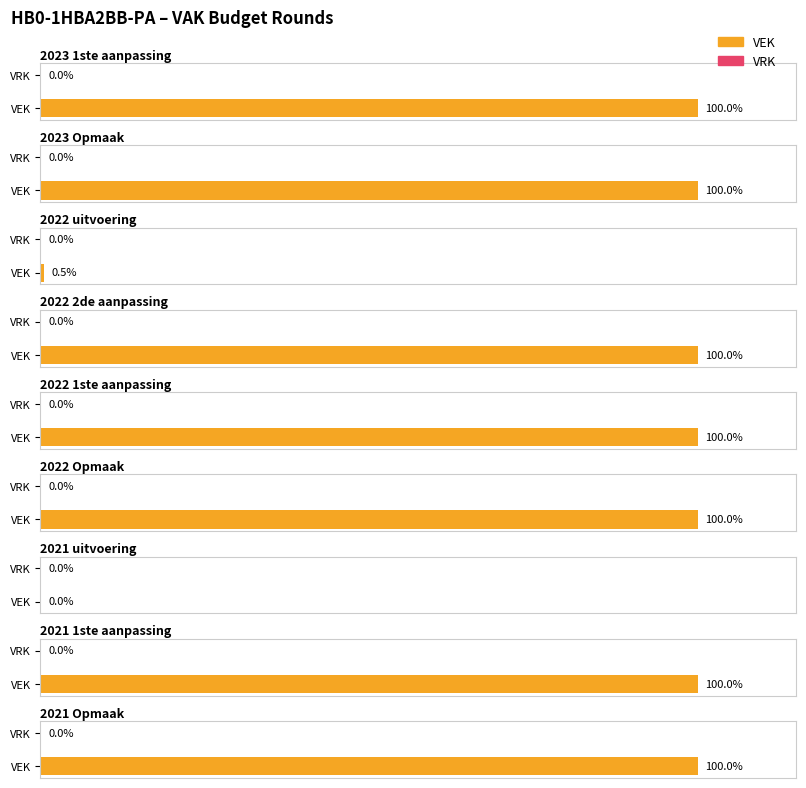

Are the bars grouped side by side (vs. stacked)?

Yes